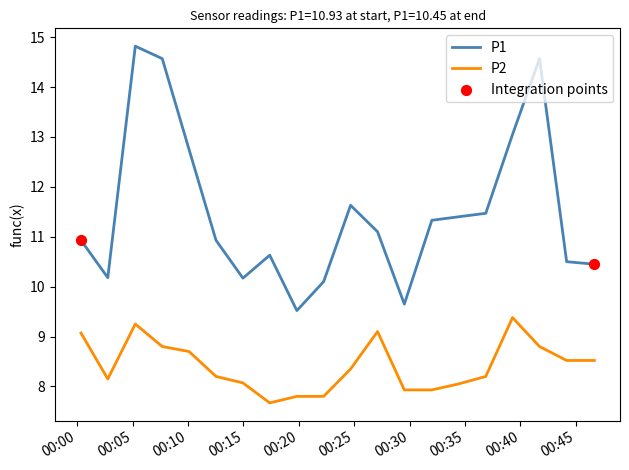

True or false: P2 and P1 intersect in this chart.

False